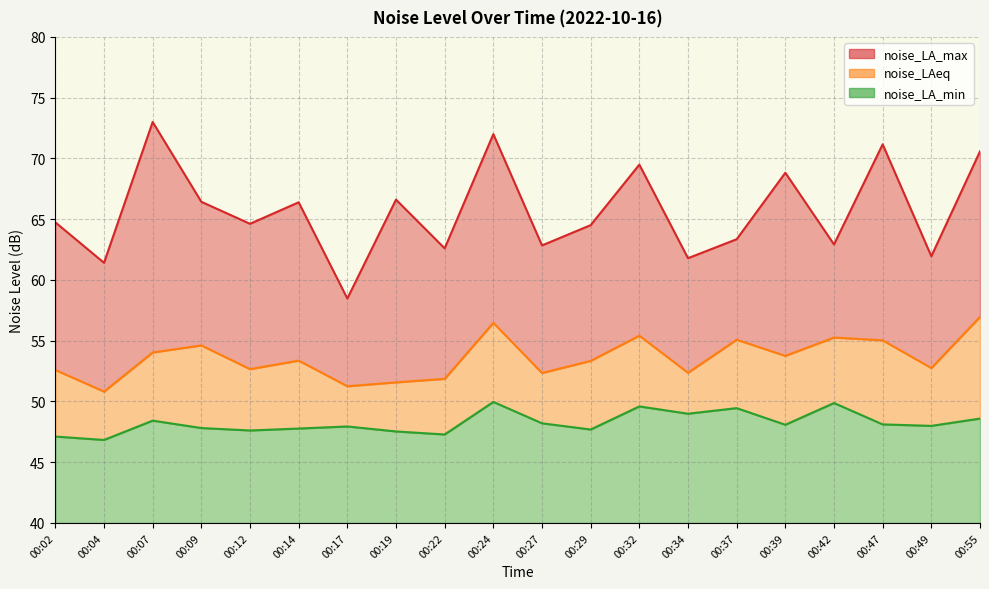

At how many categories does at least one series exceed 66?

9